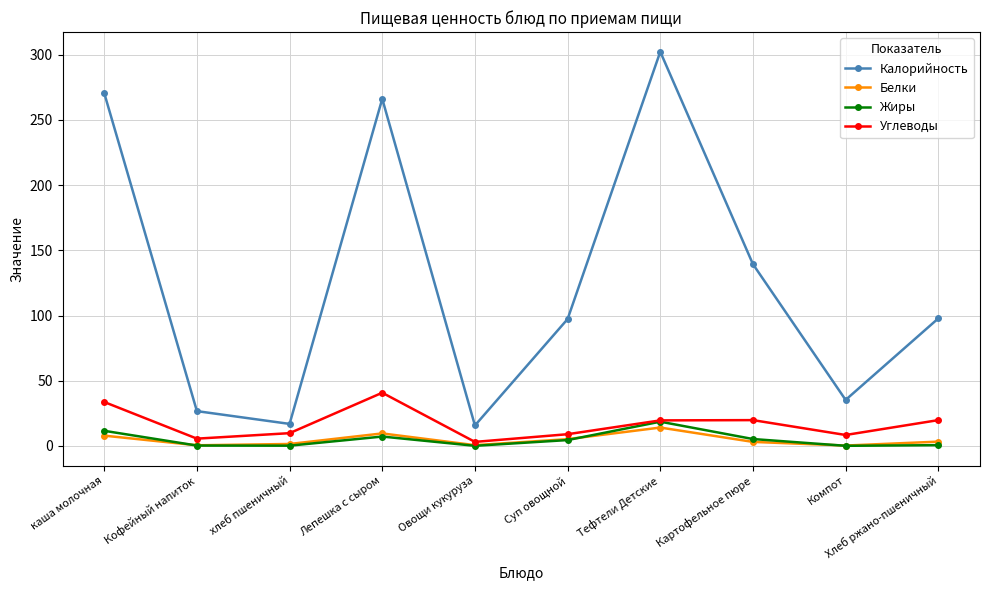

Where is Калорийность nearest to the value 159?

Картофельное пюре